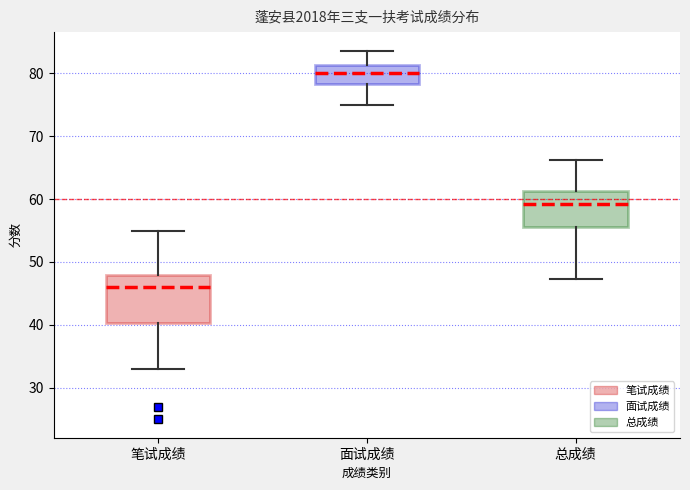

Comparing the boxes themselves (not the whiskers), which one is the tallest?

笔试成绩